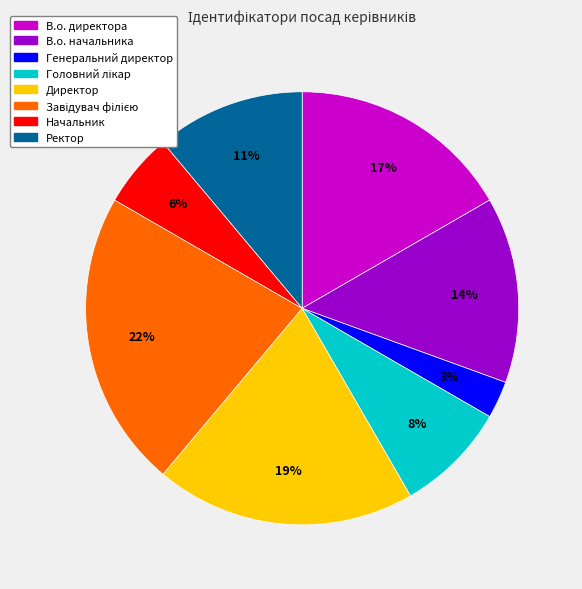

To the nearest percent, what is the average slice percentage?

12%